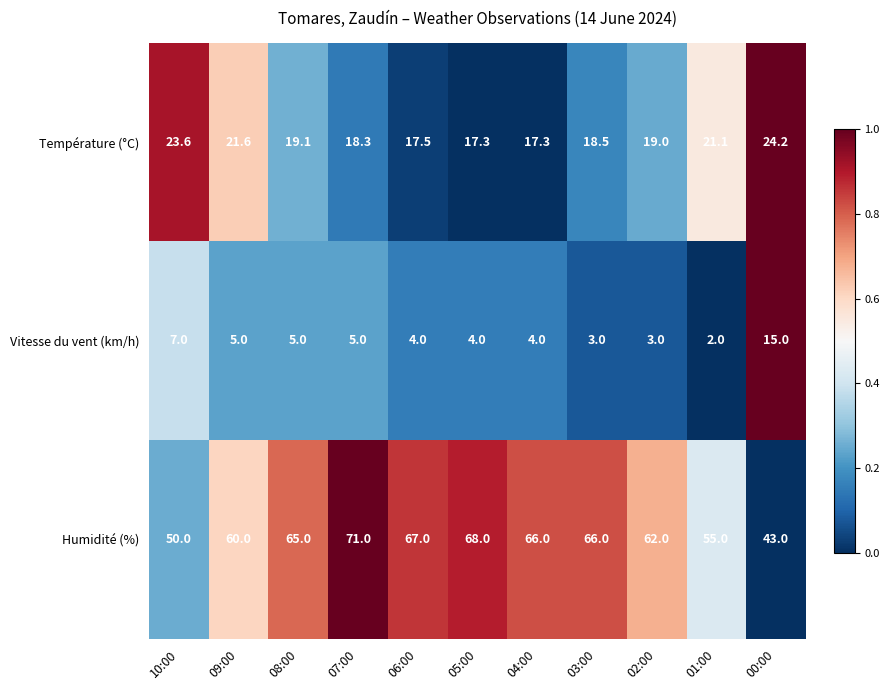

What is the average value of the Vitesse du vent (km/h) series?

5.2